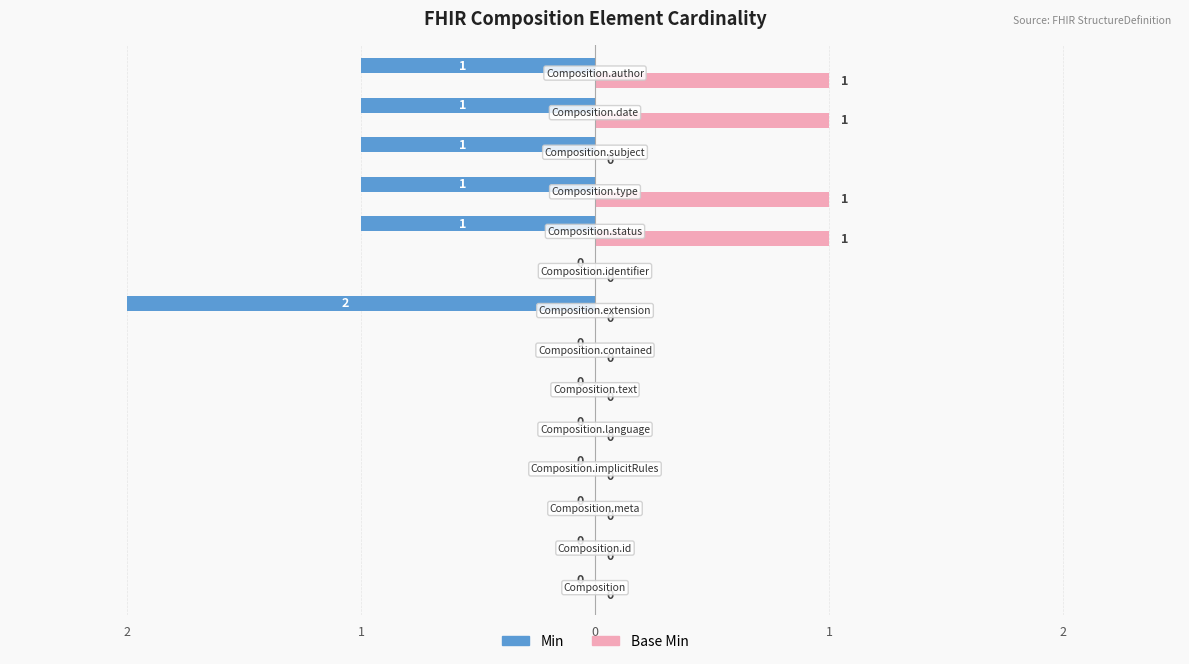

What are all the series names shown in the legend?

Min, Base Min